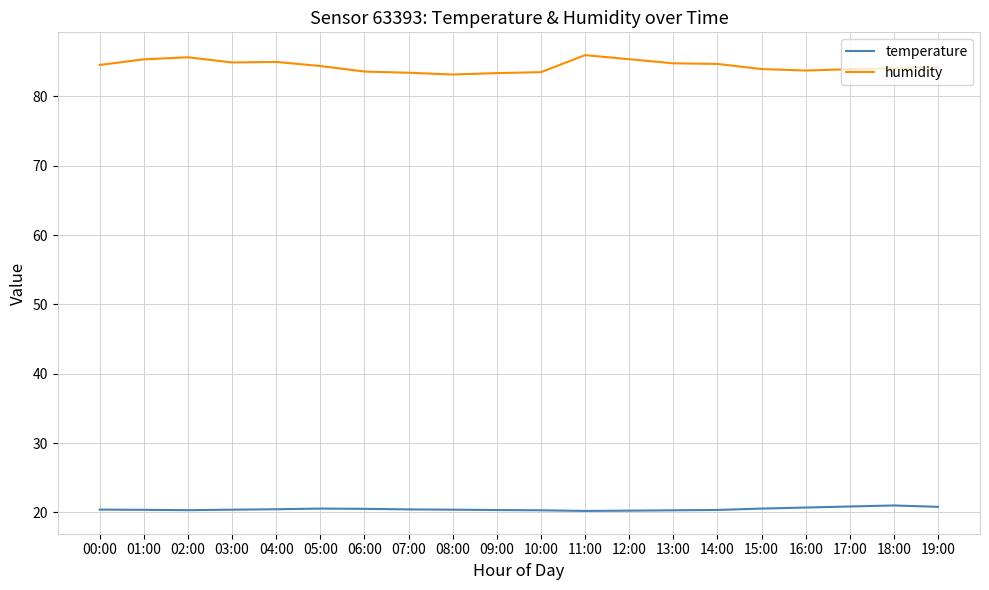

Rank the series at 15:00 from lowest to highest value.

temperature, humidity